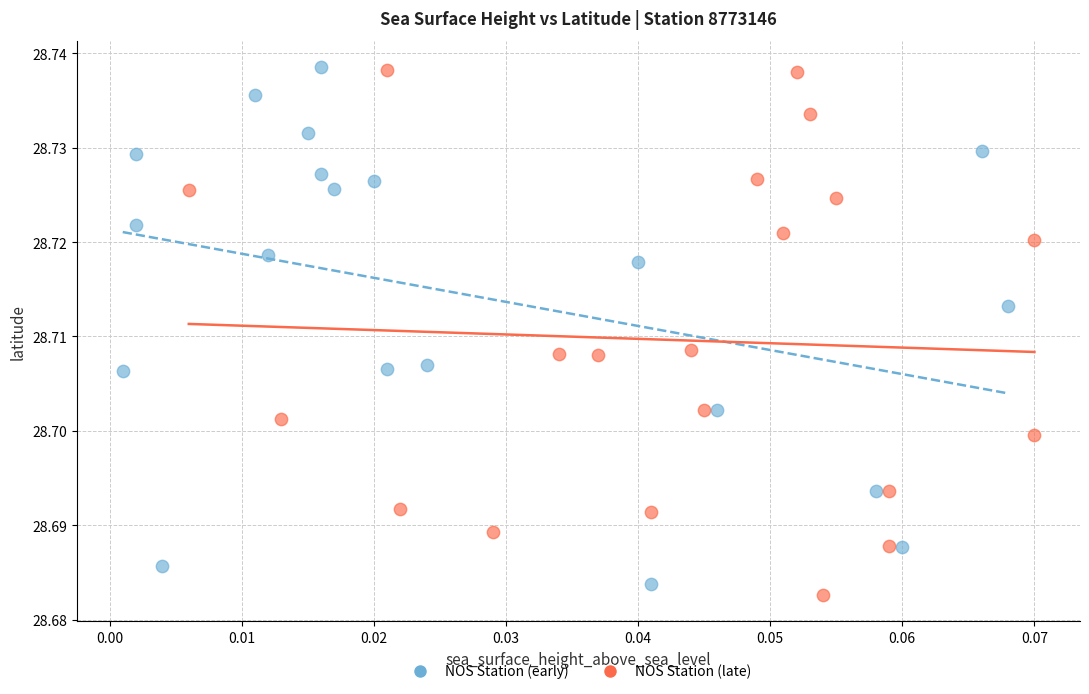

What are all the series names shown in the legend?

NOS Station (early), NOS Station (late)